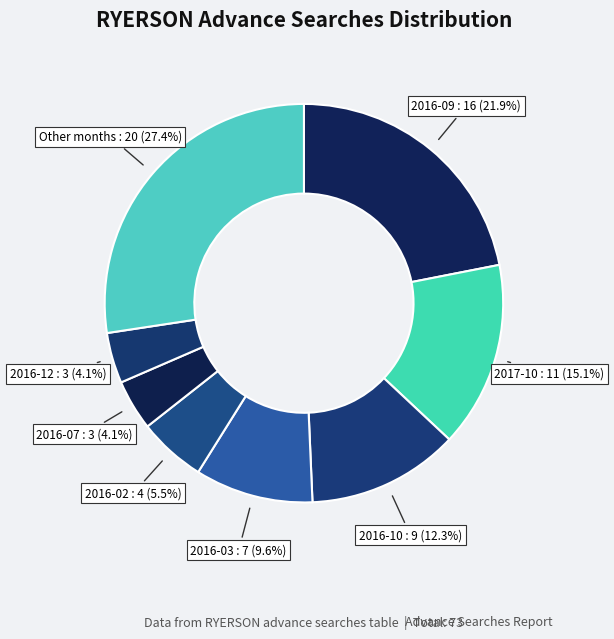

Count the number of slices in the pie.

8